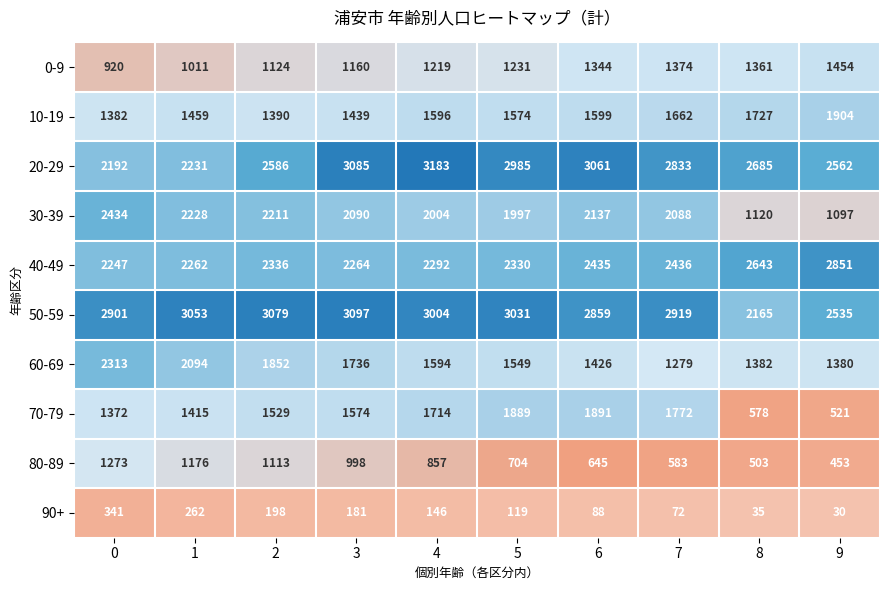

What is the maximum value shown in the chart?

3183